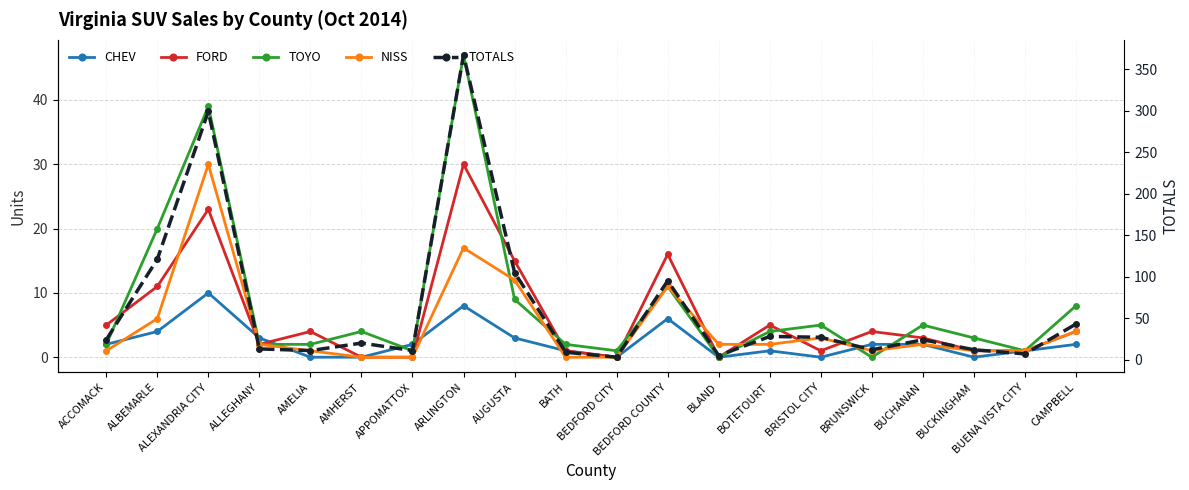

Does the chart display data point markers on the line(s)?

Yes